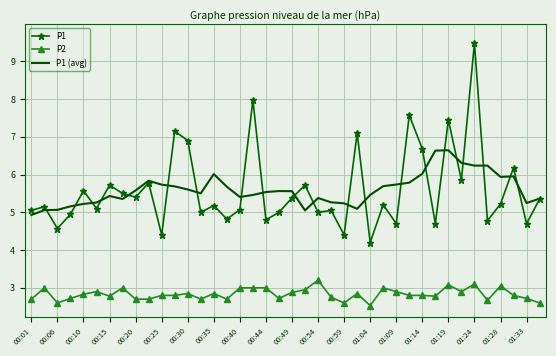

True or false: P2 and P1 intersect in this chart.

False